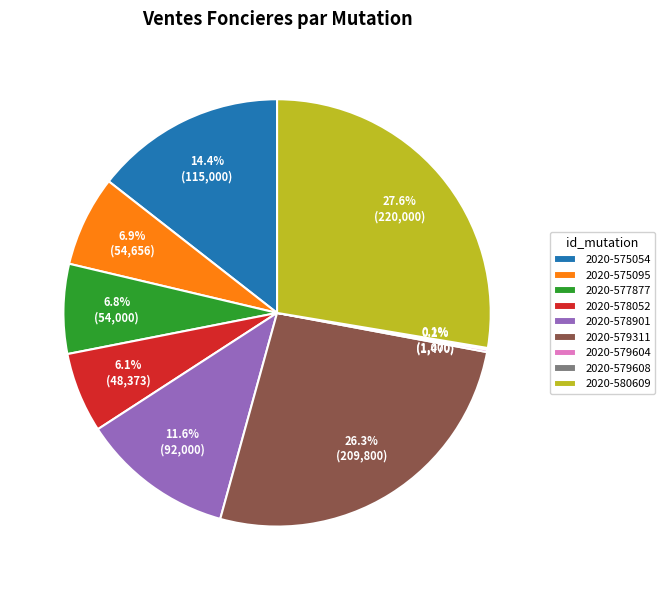

Which slice is the largest?

2020-580609